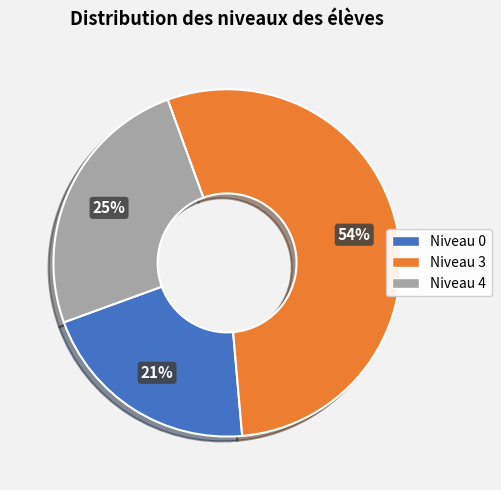

Which category has the smallest portion of the pie?

Niveau 0